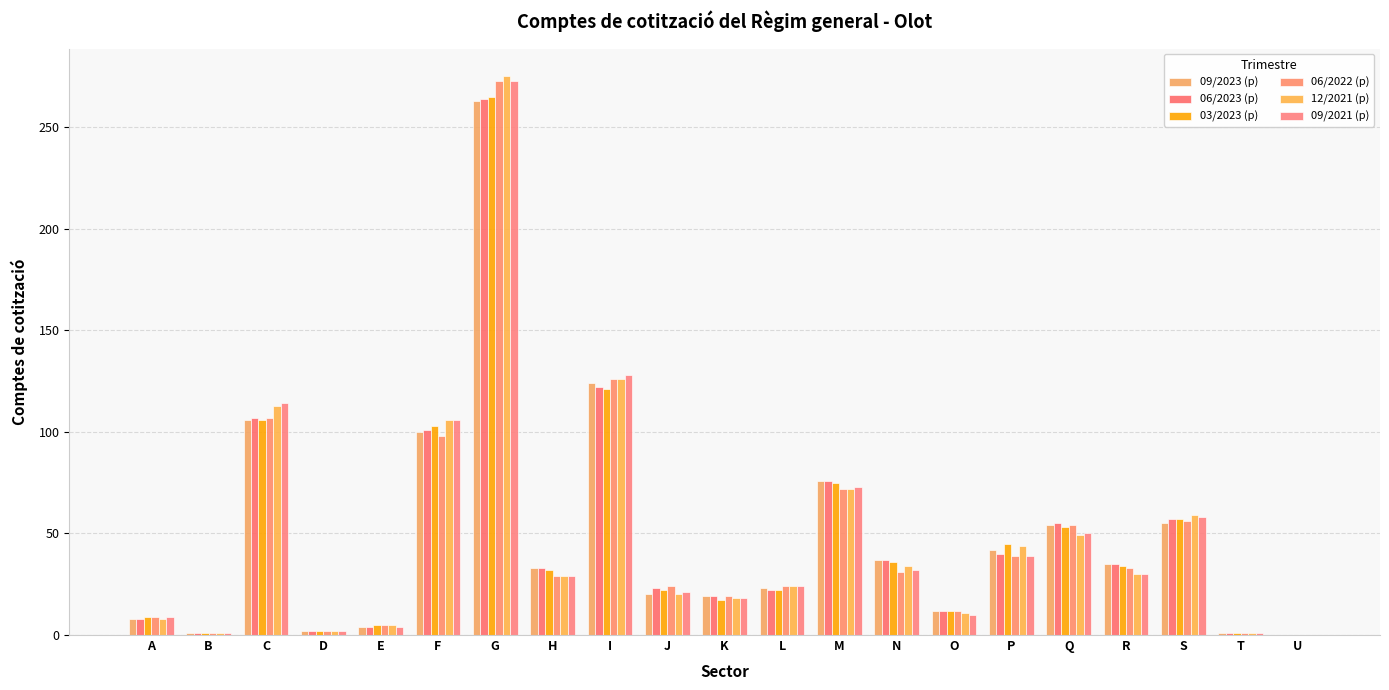

Which category has the lowest value across all series?

U